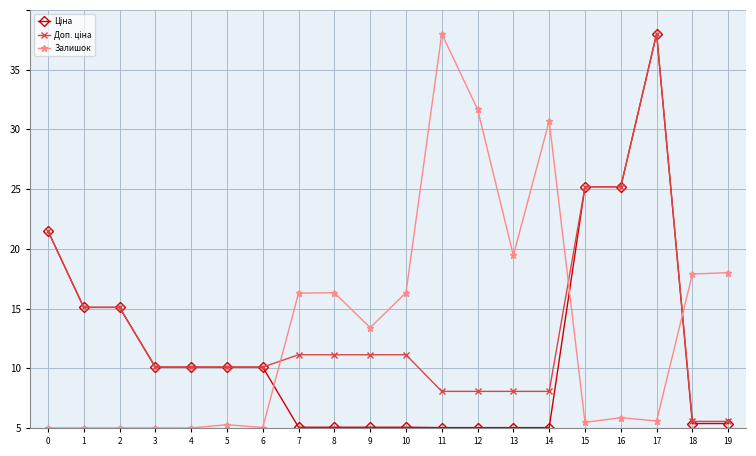

At which label does Залишок reach its peak?

11